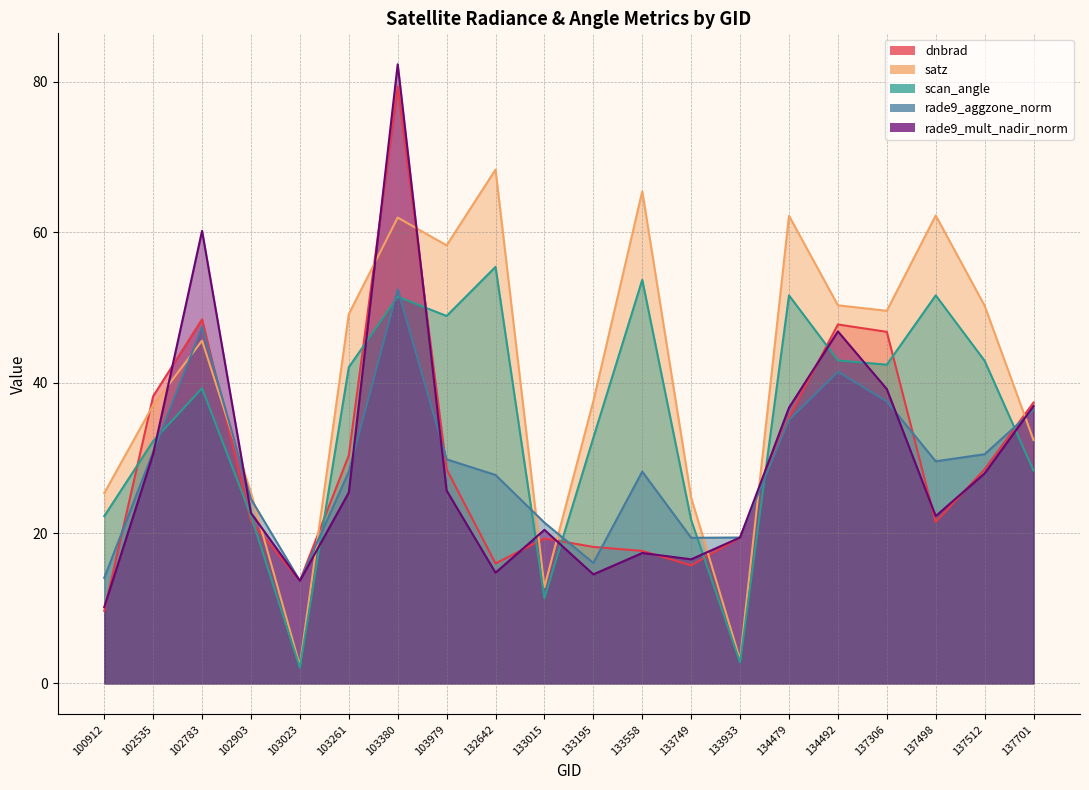

What is the value of the rade9_mult_nadir_norm point at the 19th from the left?

27.9